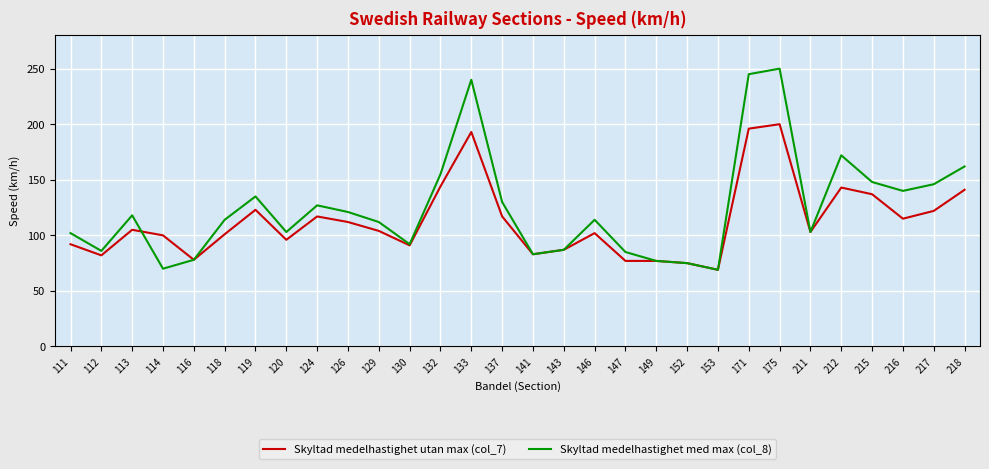

Which series has the widest spread of values?

Skyltad medelhastighet med max (col_8)